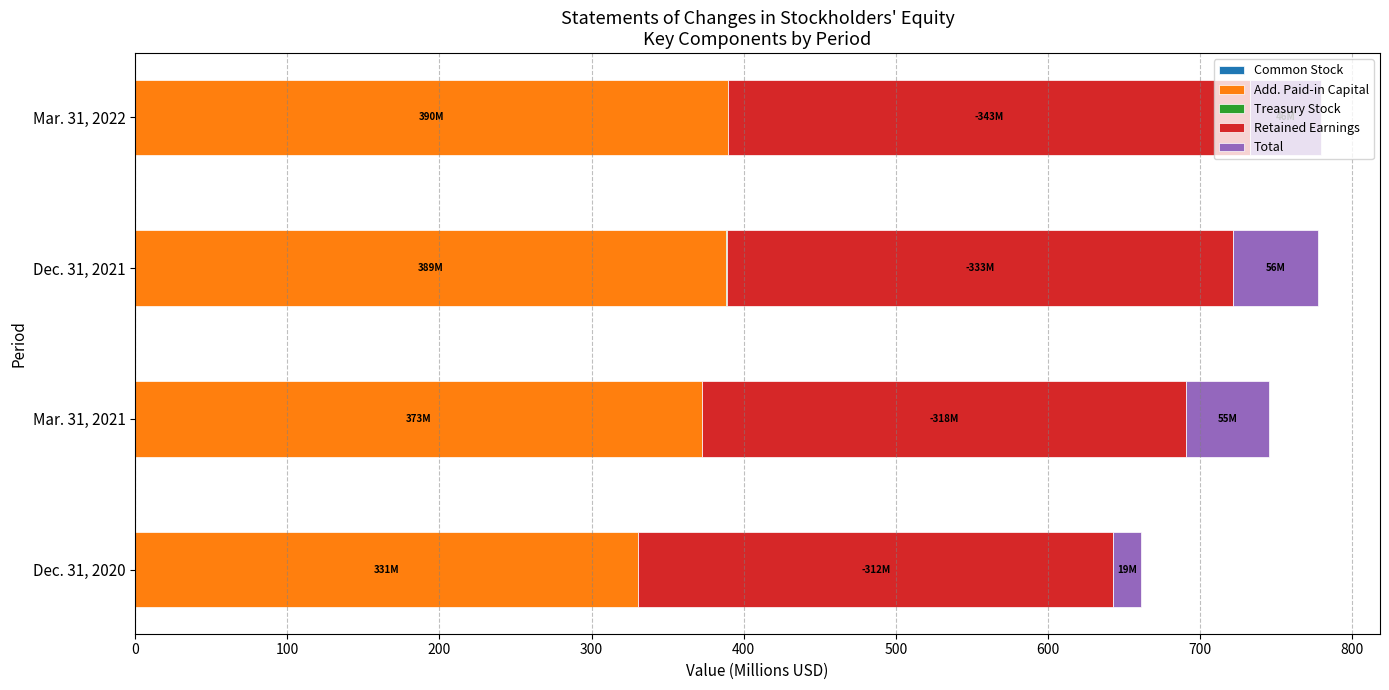

How many distinct data groups are displayed?

5